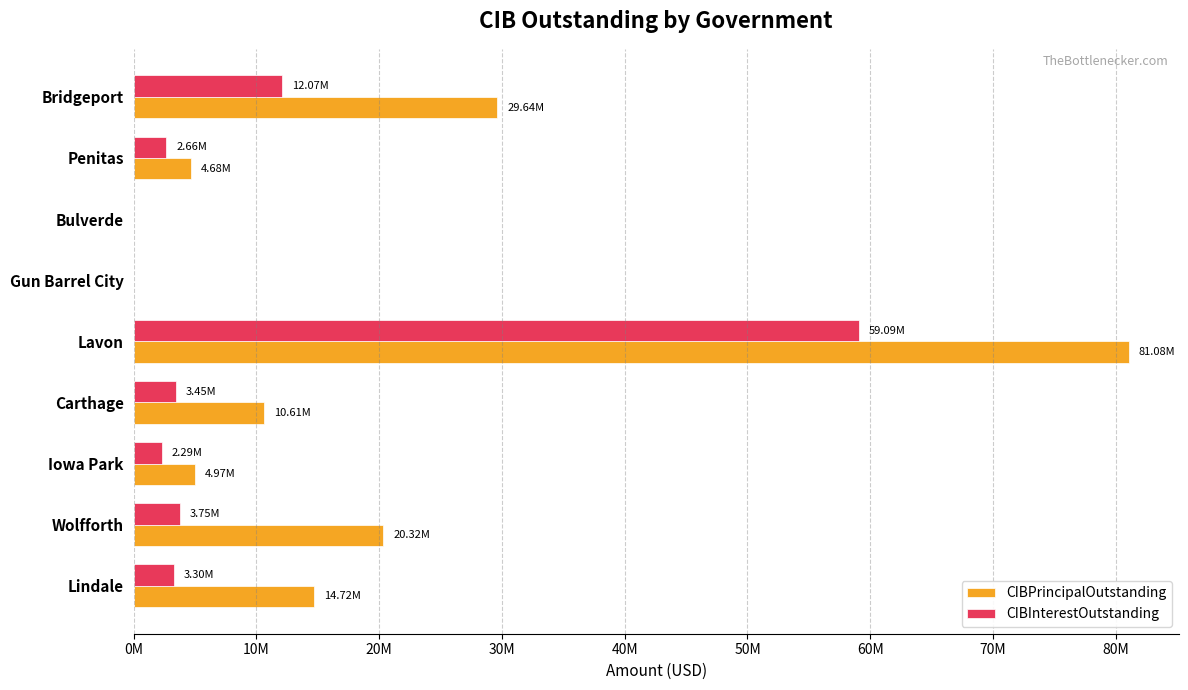

What are all the series names shown in the legend?

CIBPrincipalOutstanding, CIBInterestOutstanding